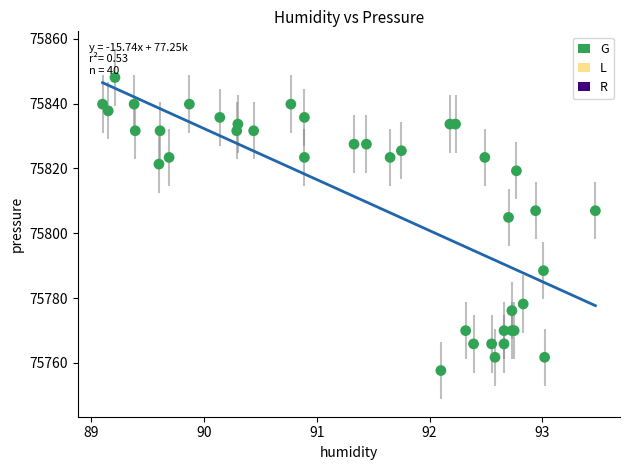

What Y value in the scatter plot is closest to 75802?

75804.9